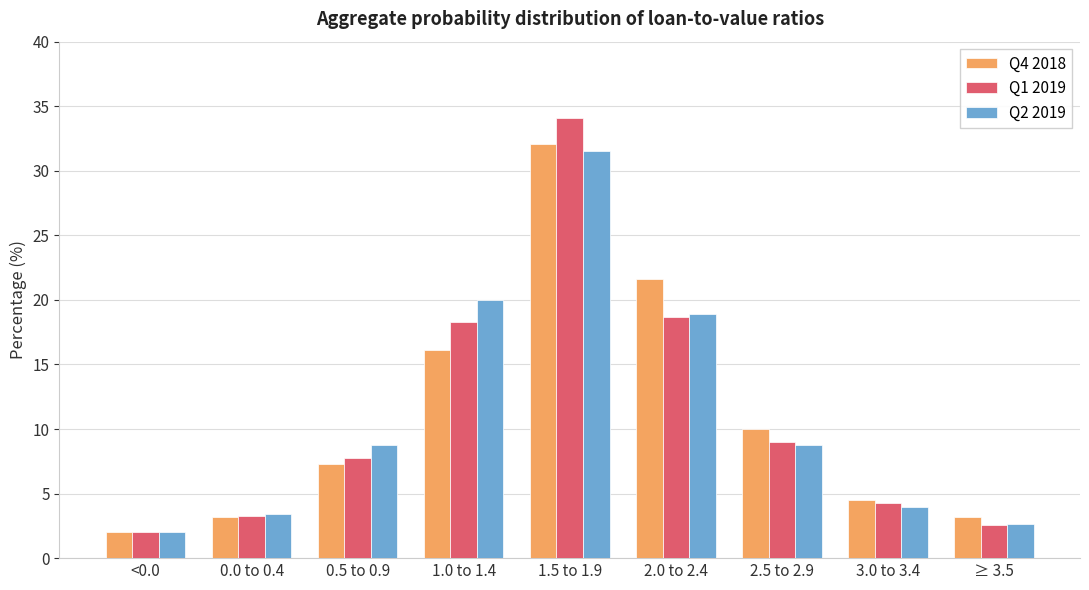

True or false: Q2 2019 has a value of 6.8 at 3.0 to 3.4.

False